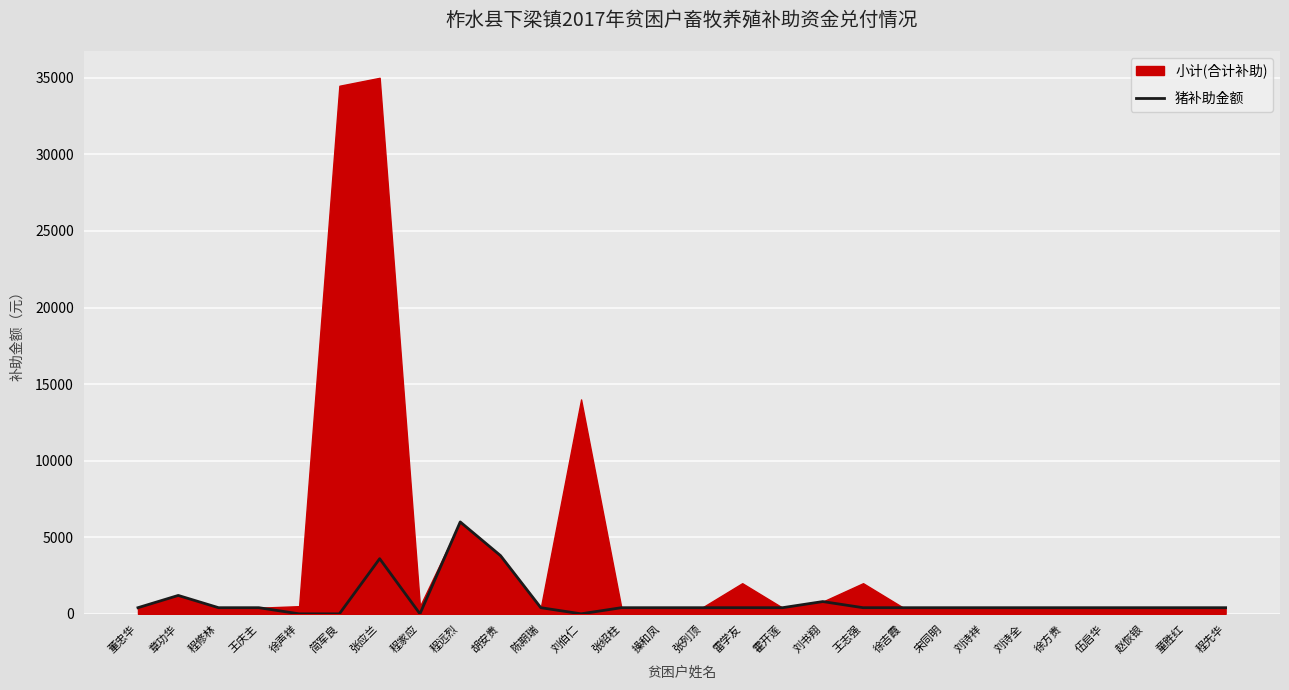

Which label corresponds to the largest value in the chart?

程远烈